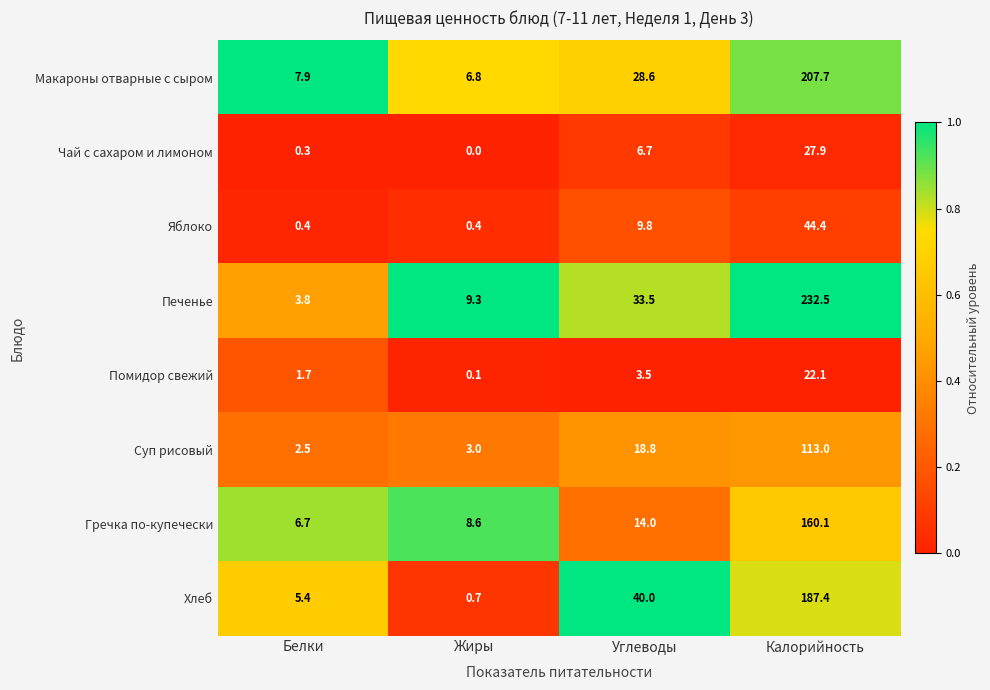

At which category is the sum across all series the highest?

Калорийность